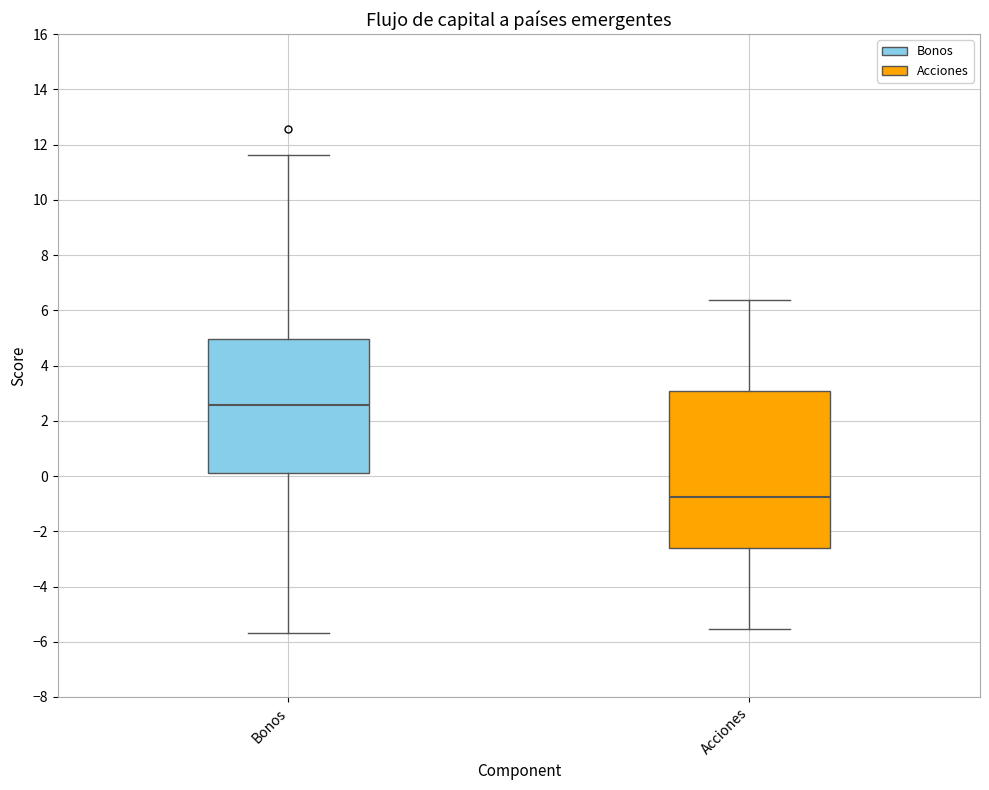

Comparing the boxes themselves (not the whiskers), which one is the tallest?

Acciones